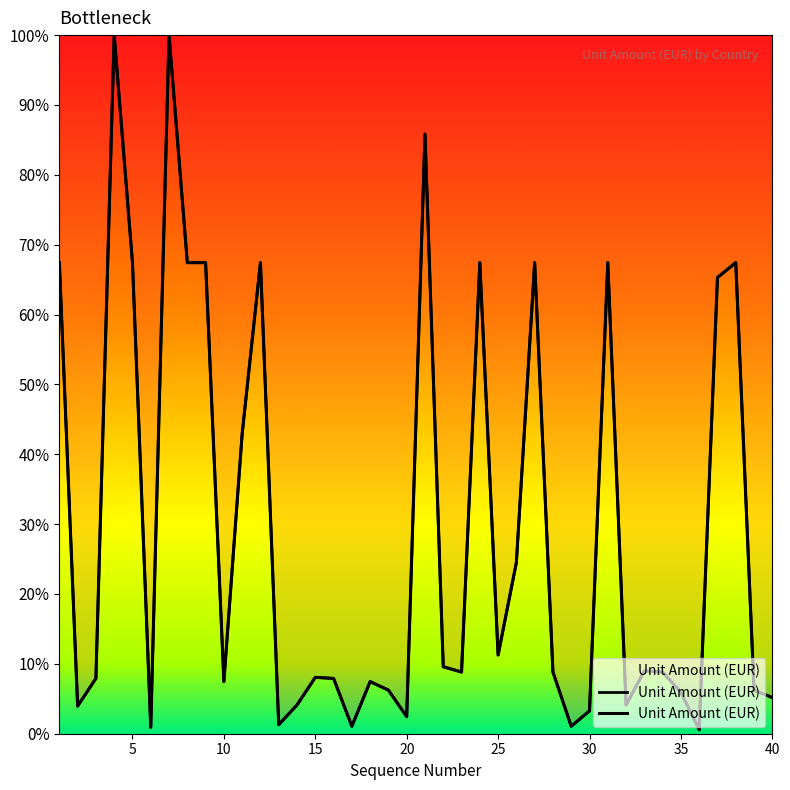

How many lines are shown in the chart?

1